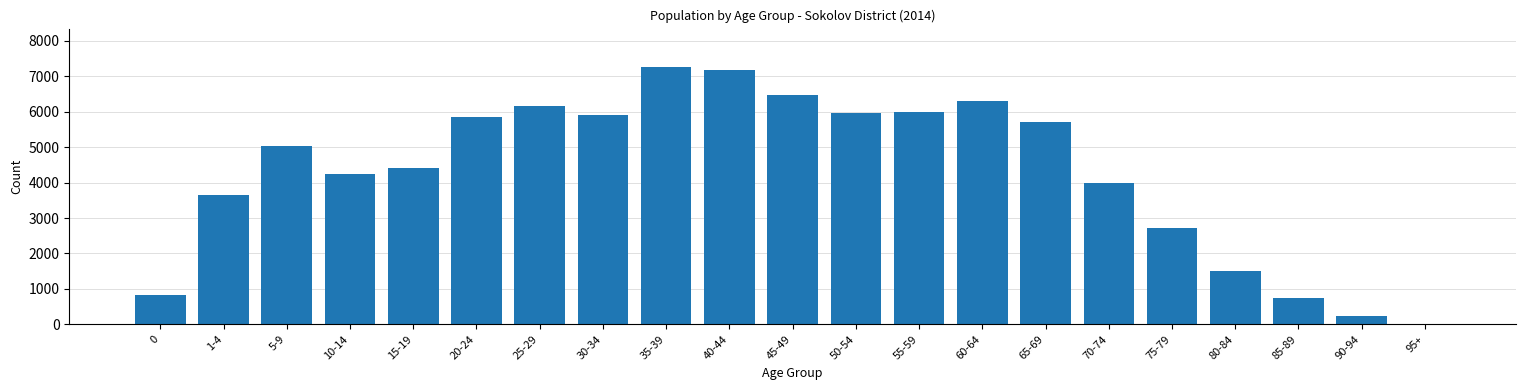

Between 1-4 and 80-84, which is larger?

1-4